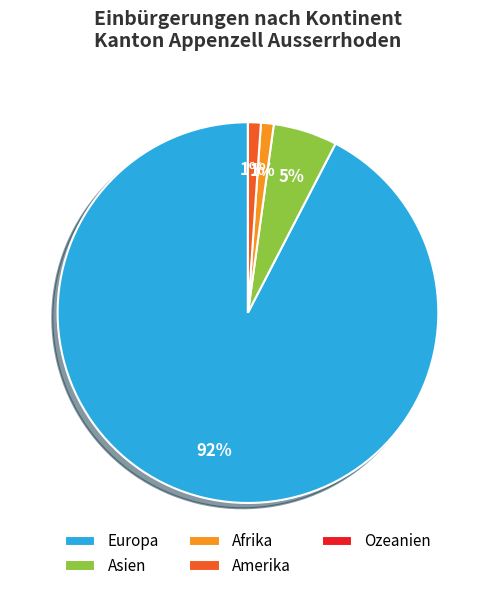

What is the largest slice in the pie chart?

Europa